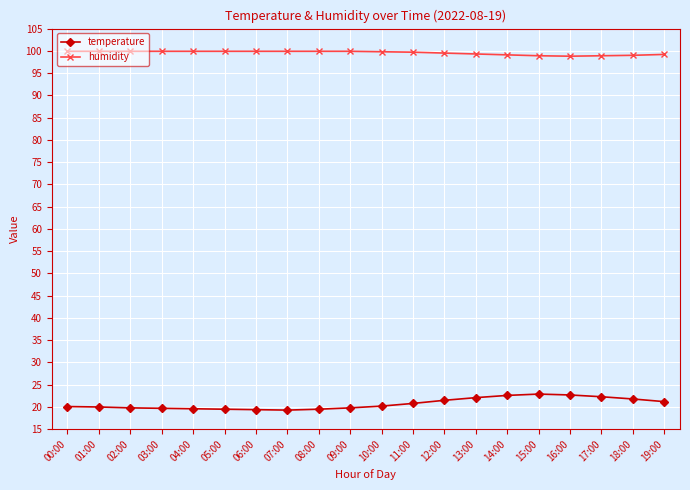

How many data points does each series have?

20